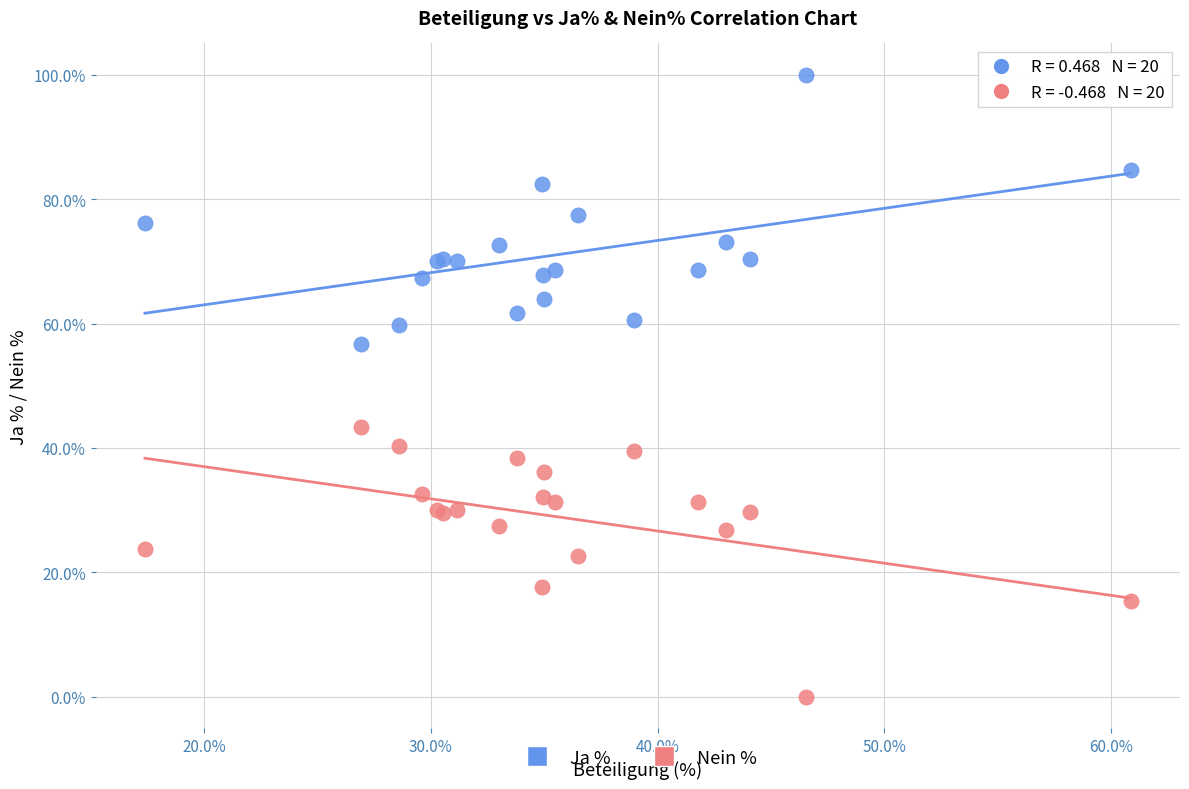

What are all the series names shown in the legend?

Ja %, Nein %